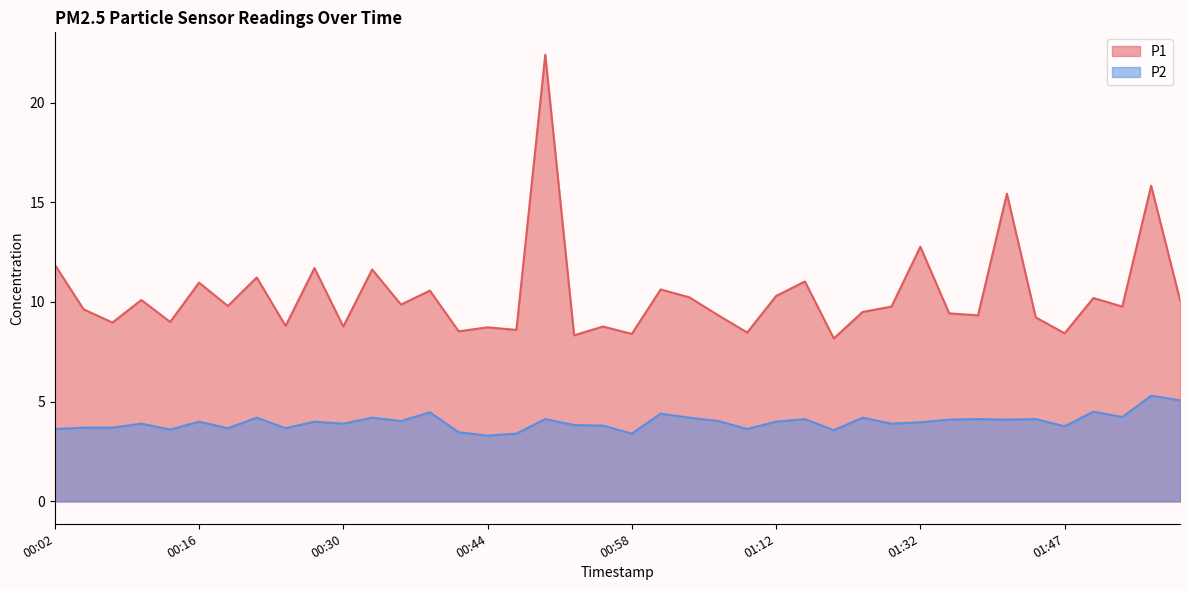

What is the difference between the highest and lowest values at 01:07?

5.3